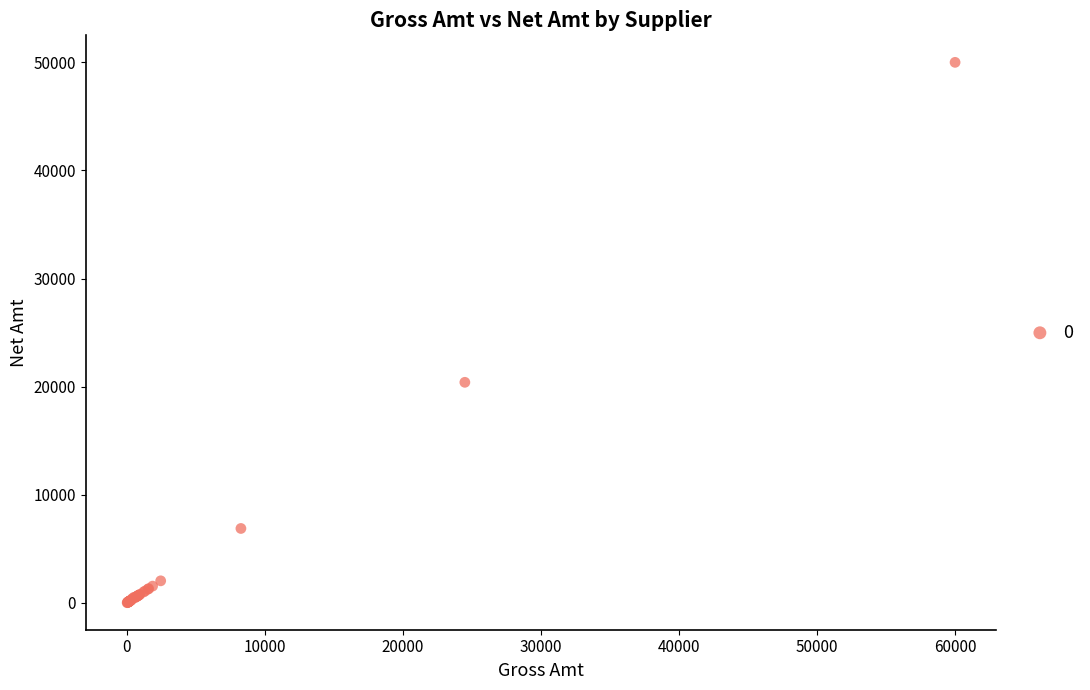

What Y value in the scatter plot is closest to 25012?

20408.2